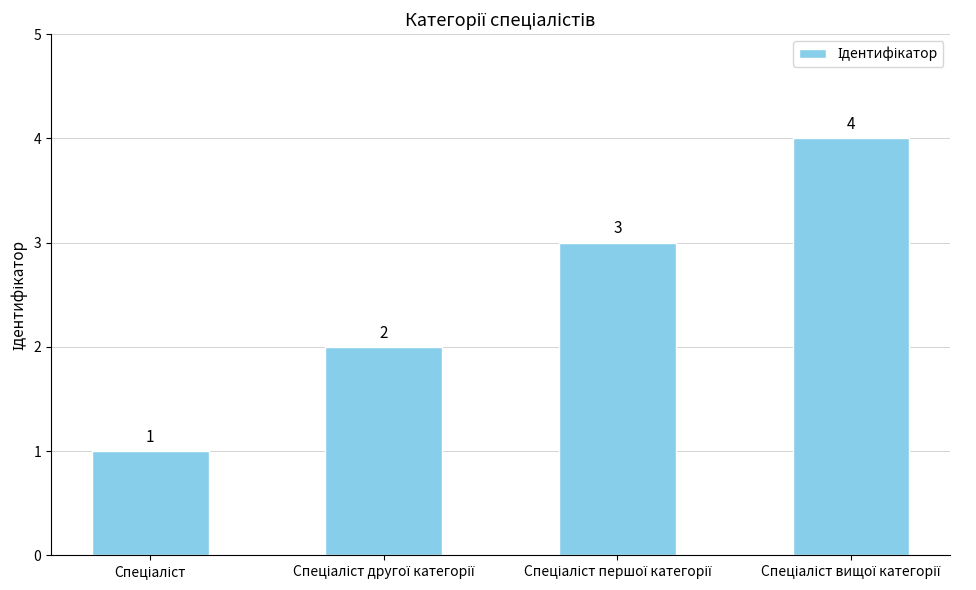

What is the value of the 1st bar from the left?

1